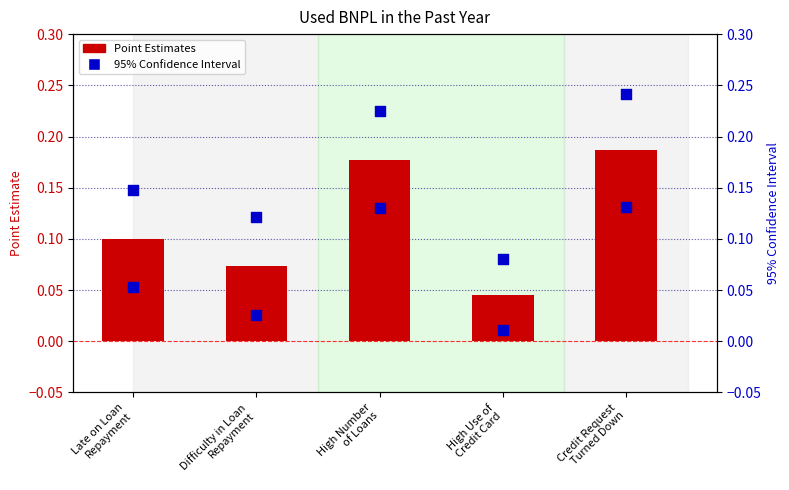

What is the total value across all series at High Use of
Credit Card?

0.1